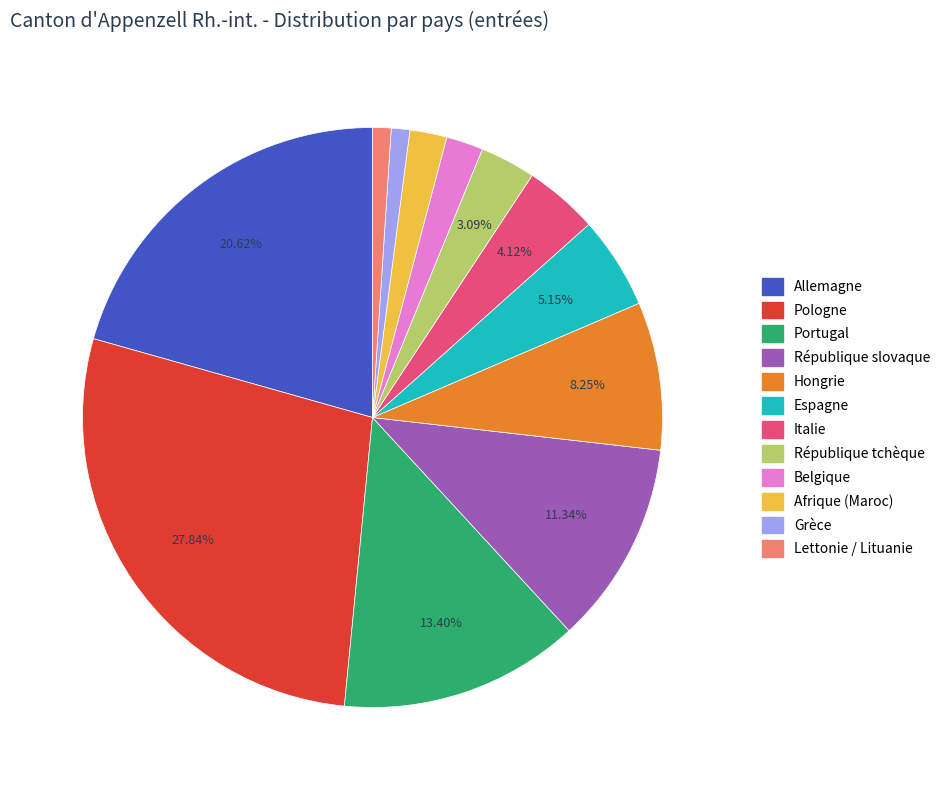

True or false: Hongrie accounts for 8% of the total.

True